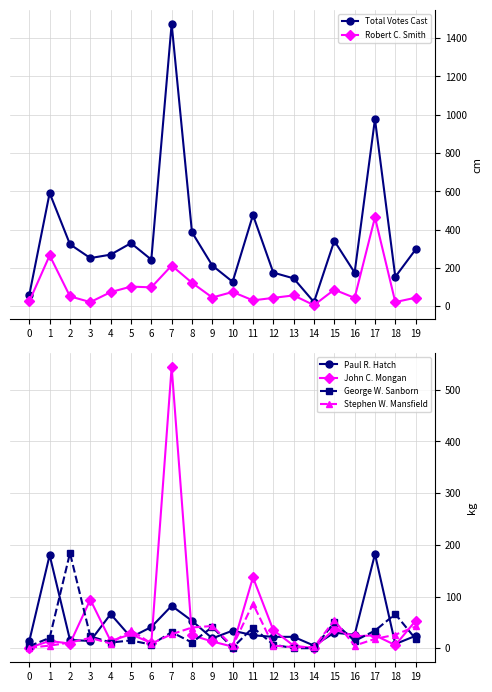

How many lines are shown in the chart?

6